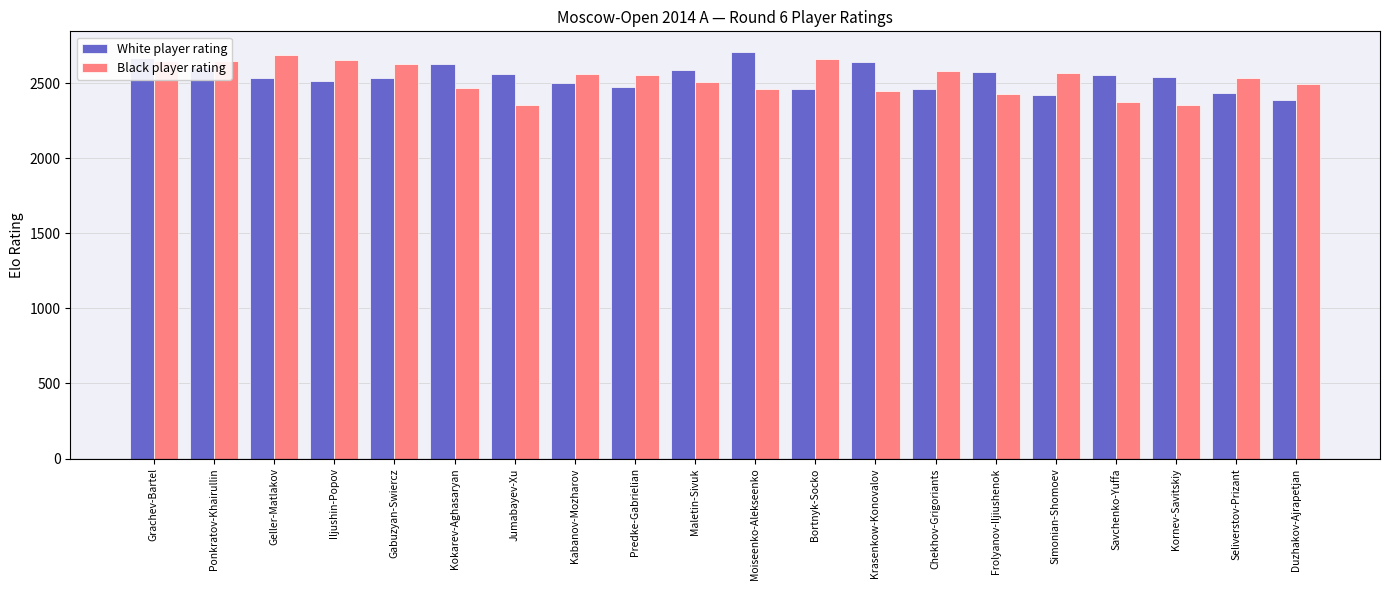

How many data points in White player rating are less than 2539?

10